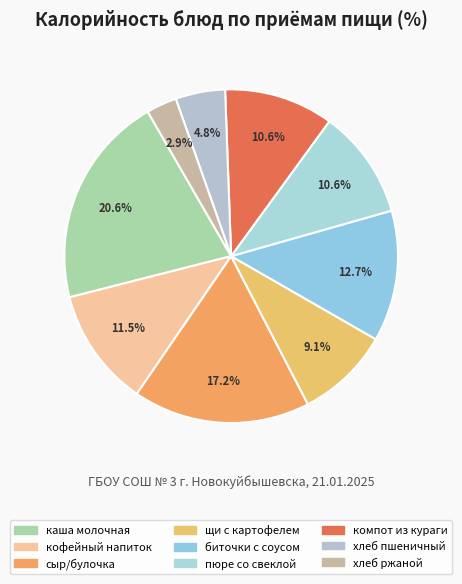

Does any single category account for the majority?

No